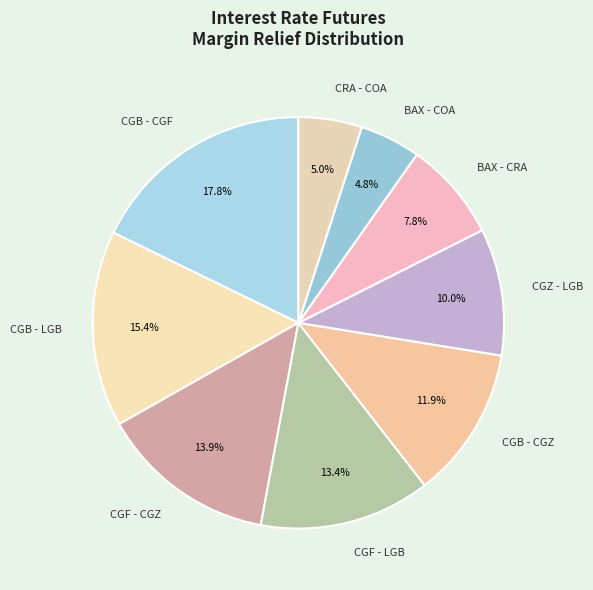

Is BAX - COA the majority of the pie?

No